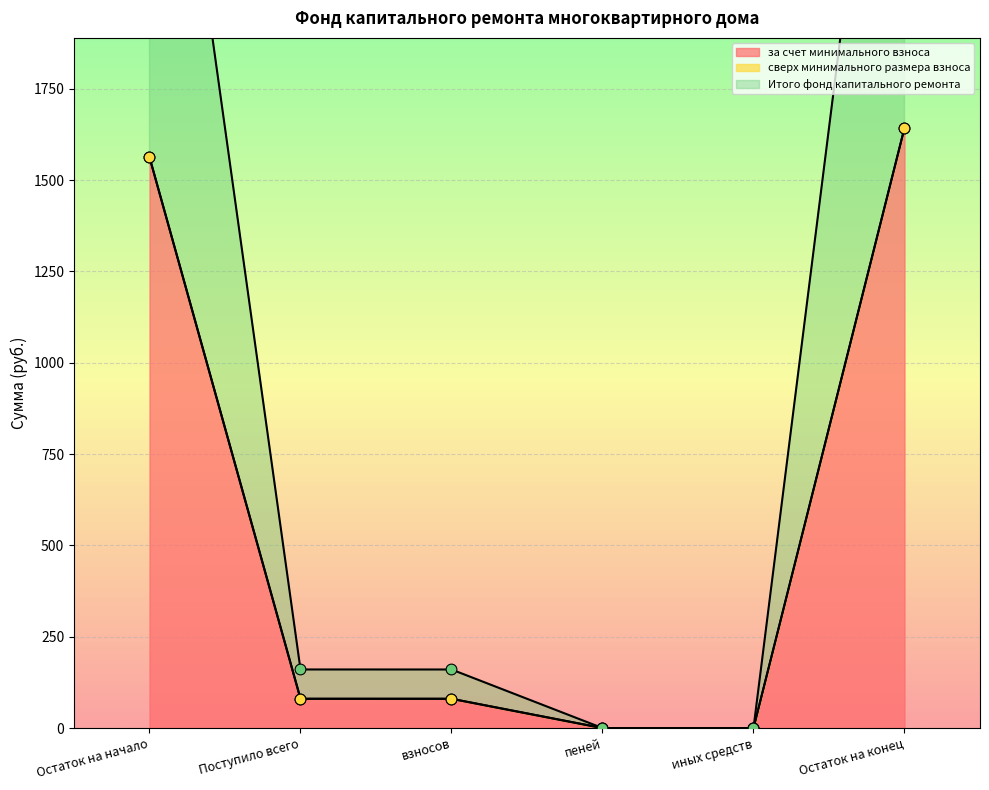

At which category is the sum across all series the highest?

Остаток на конец